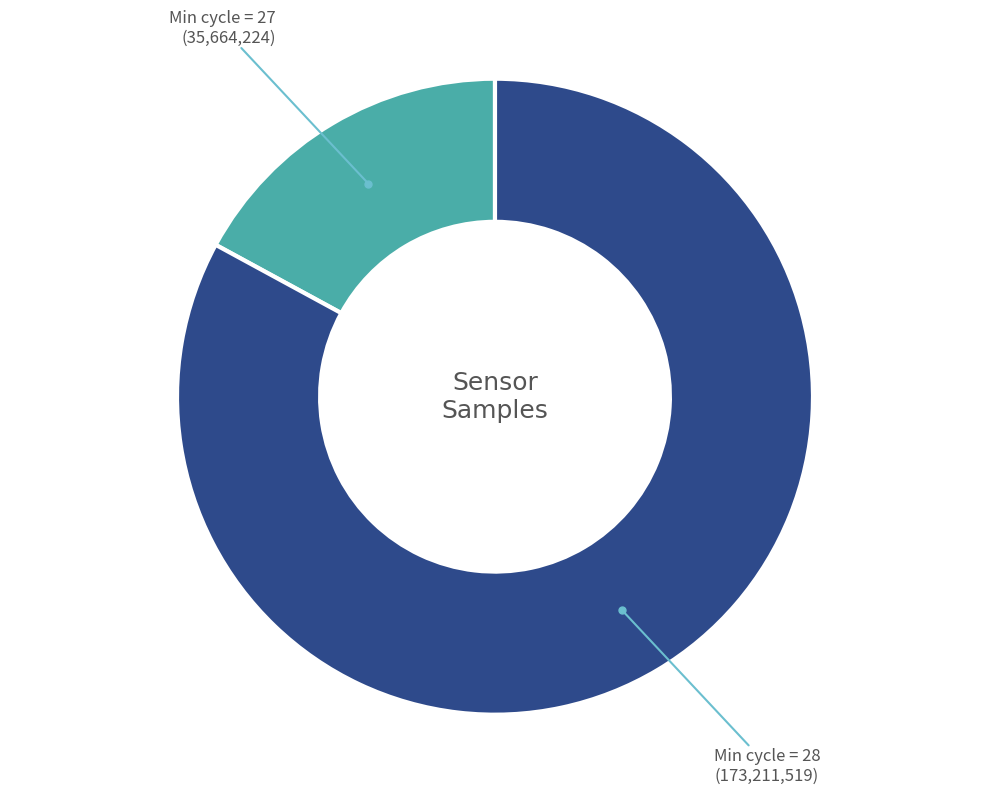

Is there any slice that represents more than half of the pie?

Yes